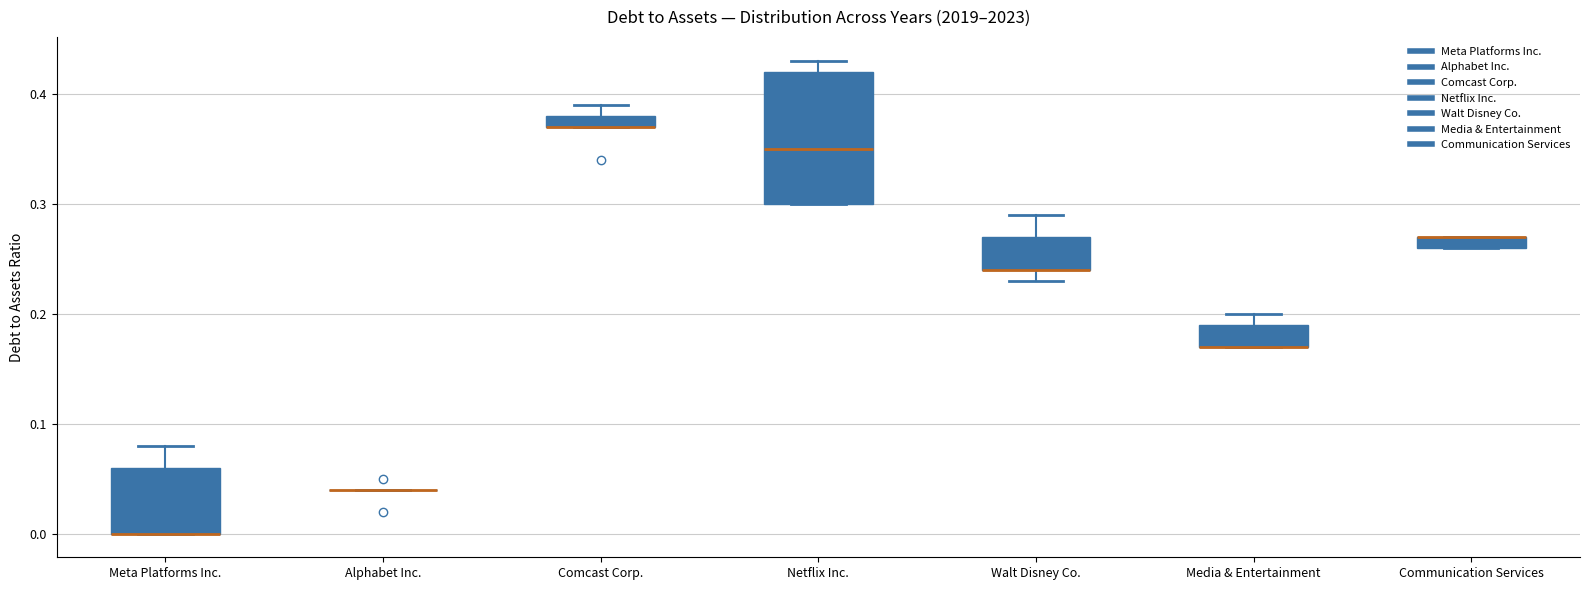

Where is the upper edge of the box for Communication Services on the y-axis? The values are not printed on the chart, so give them approximately, as read against the axis.

0.27